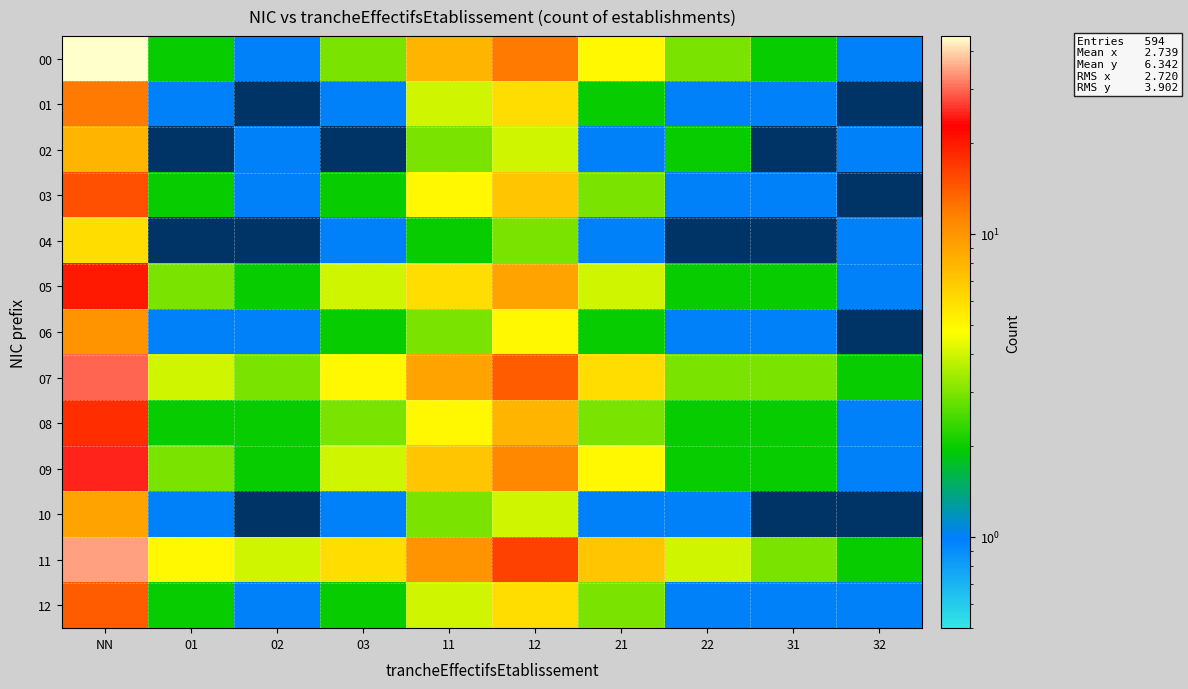

How many data points does each series have?

10